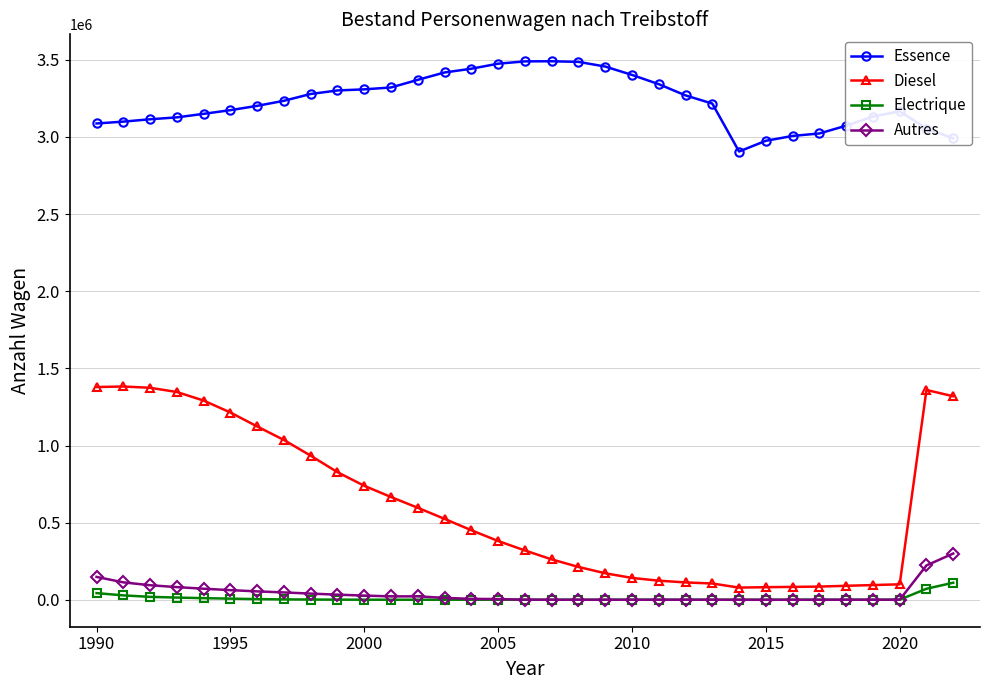

At how many categories does at least one series exceed 2497332?

33